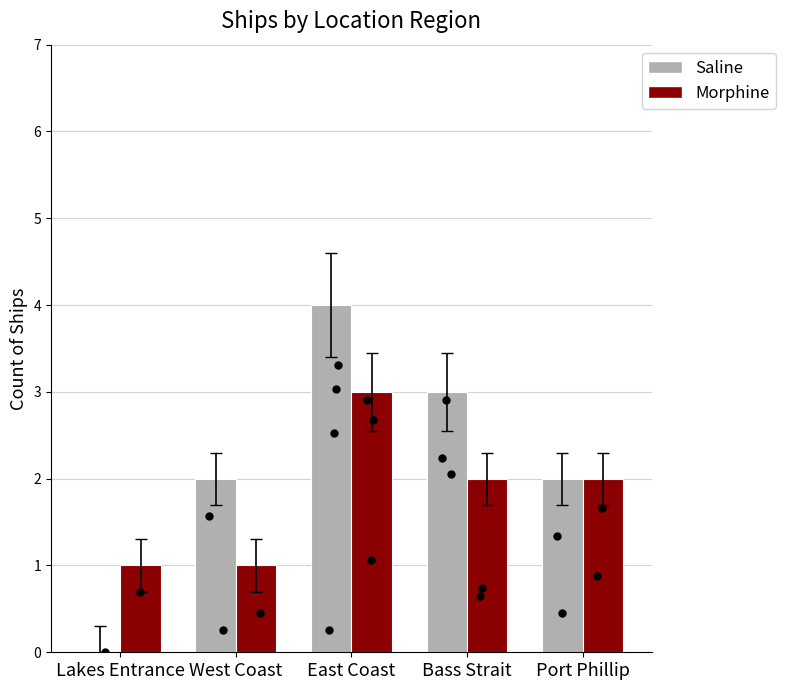

At which category is the sum across all series the highest?

East Coast